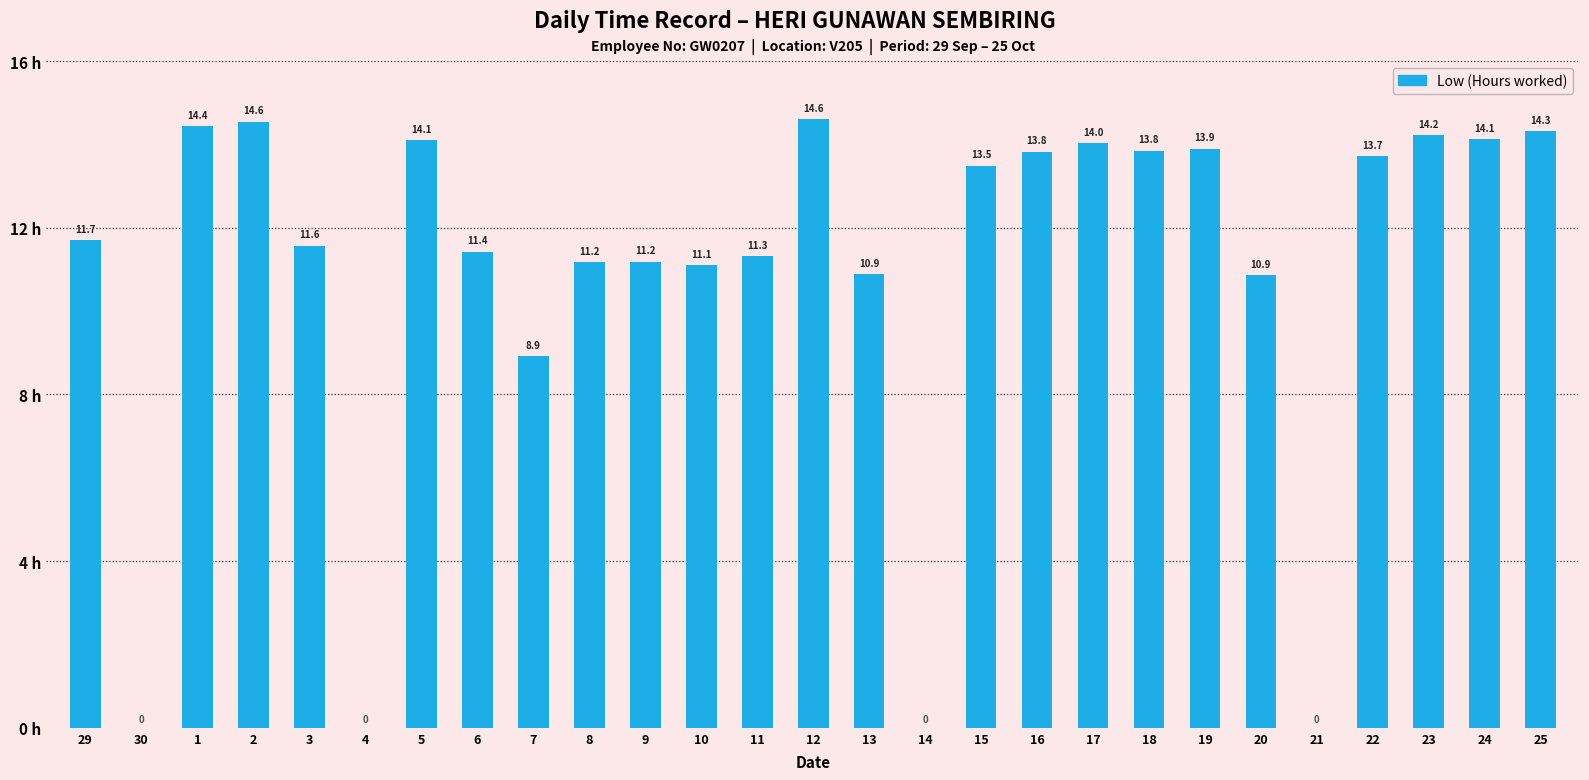

At which label is the value closest to 7?

7